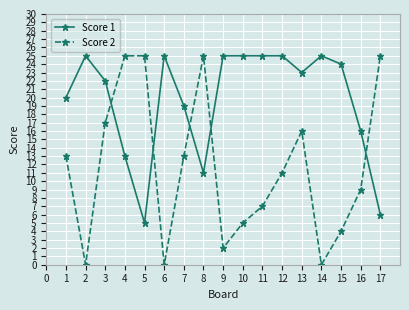

How many data points does each series have?

17